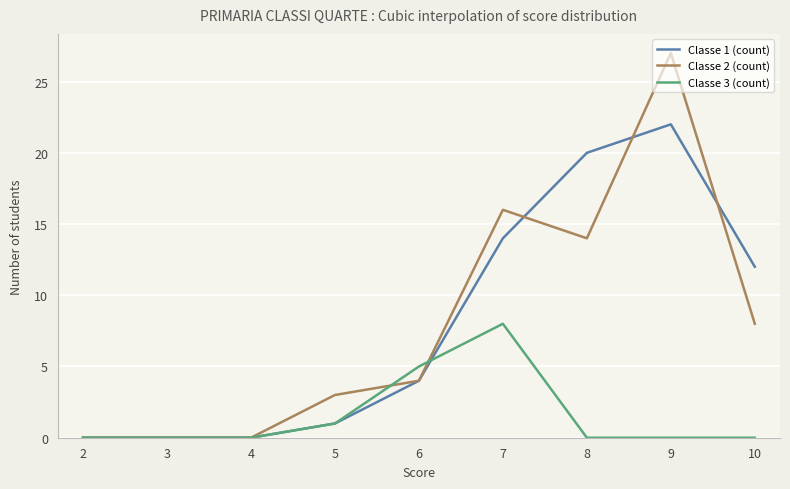

What is the sum of all Classe 3 (count) values?

14